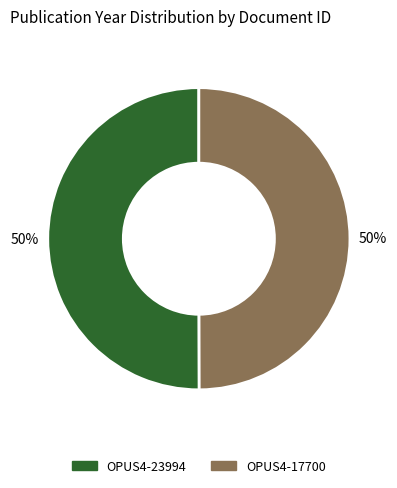

To the nearest percent, what is the combined percentage of OPUS4-23994 and OPUS4-17700?

100%